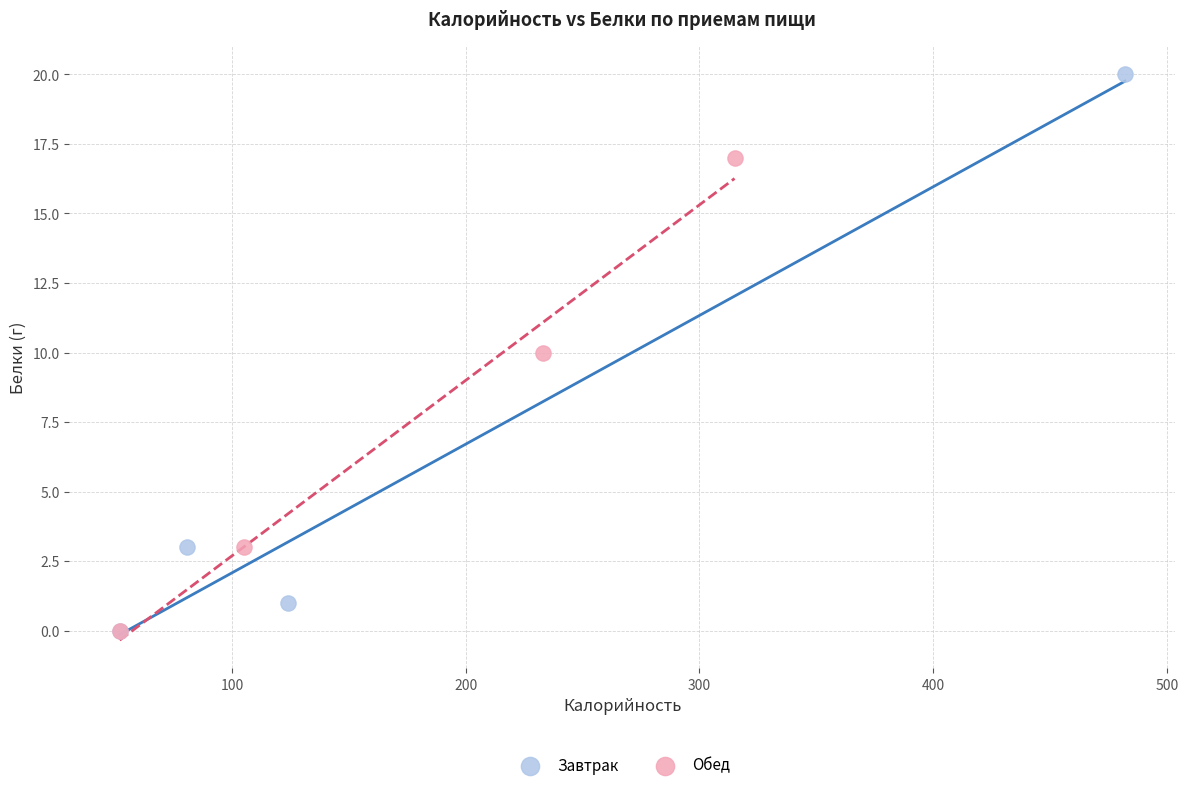

Which series contains the highest Y value?

Завтрак